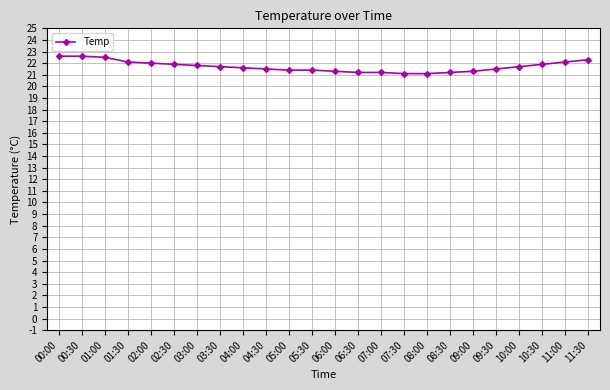

What is the greatest value displayed?

22.6